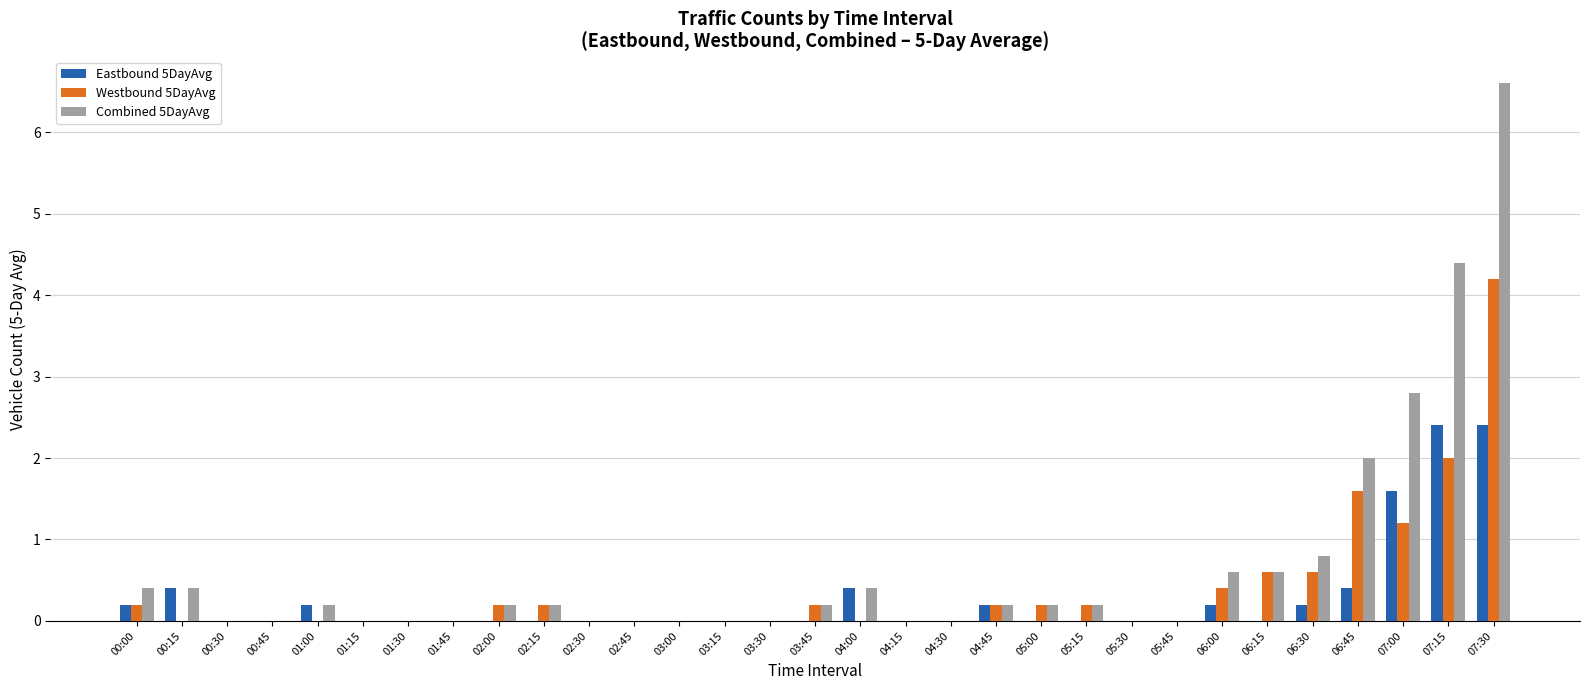

What is the sum of the Westbound 5DayAvg values at 07:00 and 06:45?

2.8